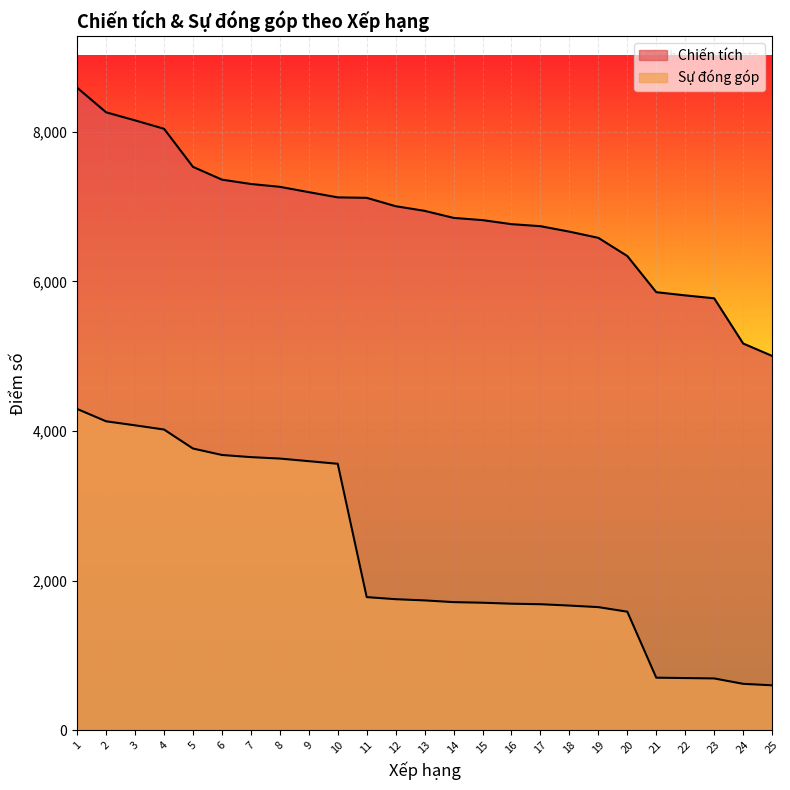

The Sự đóng góp series shows 1779 at 11. True or false?

True